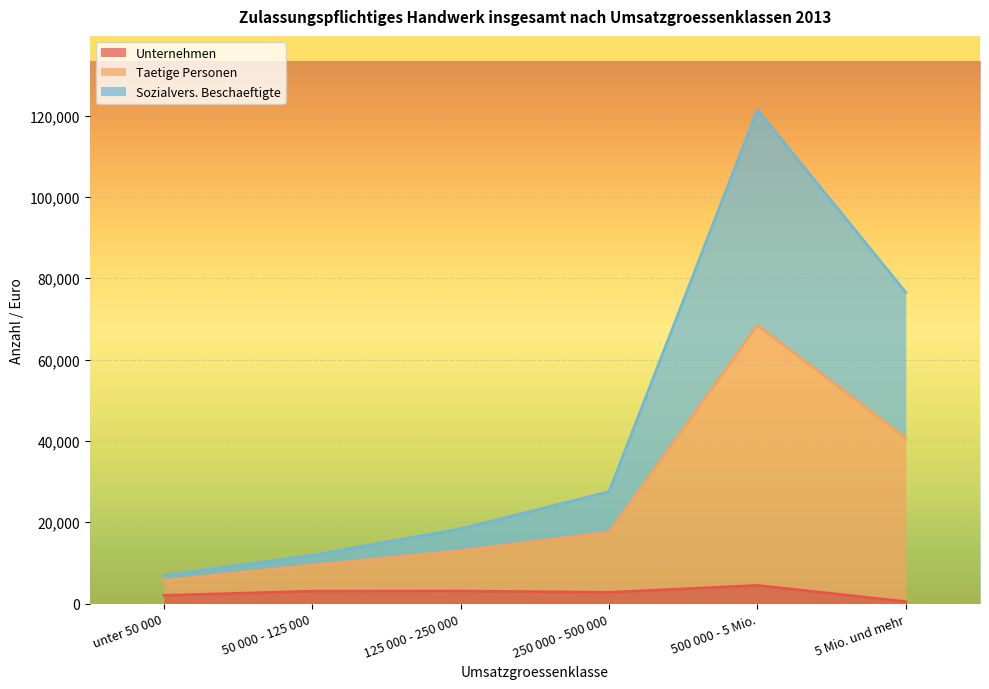

Which series has the largest range (max minus min)?

Taetige Personen